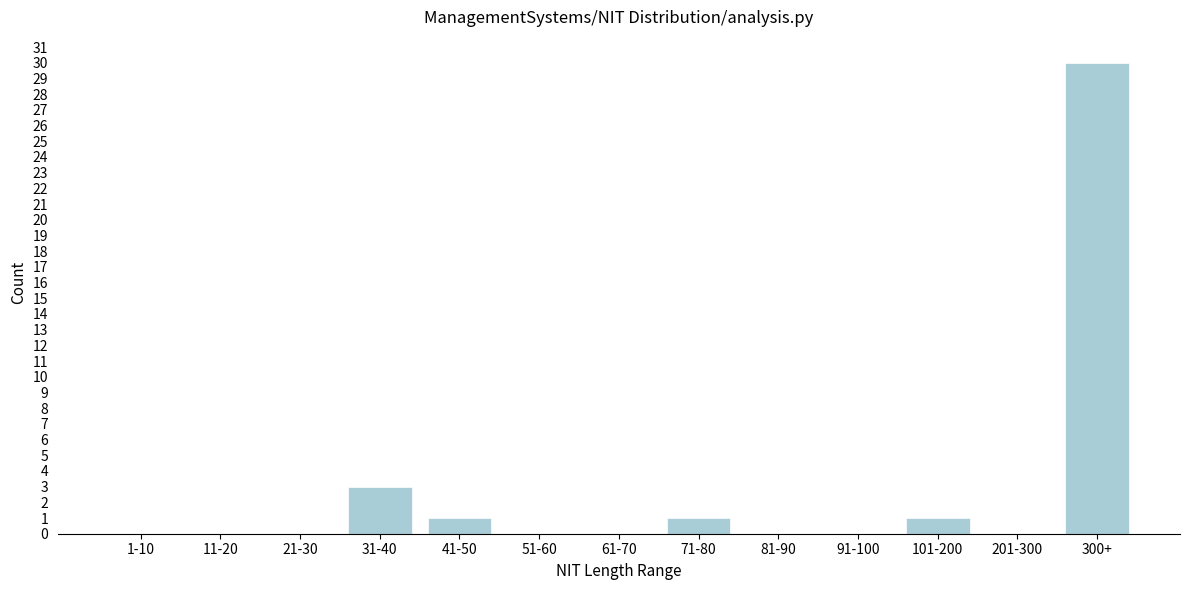

Reading left to right, transcribe all the data shown in this chart.

1-10=0	11-20=0	21-30=0	31-40=3	41-50=1	51-60=0	61-70=0	71-80=1	81-90=0	91-100=0	101-200=1	201-300=0	300+=30